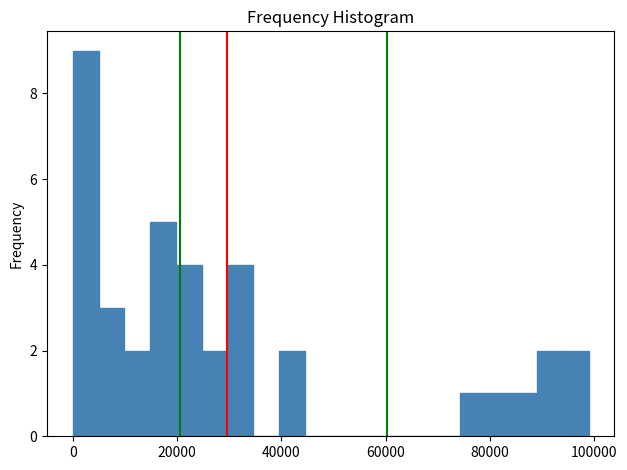

Around what value on the x-axis is the tallest bar? Give the approximate position of its centre, as read against the axis.

2000